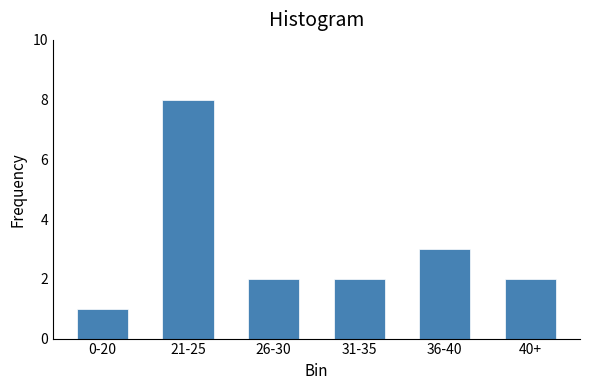

Reading left to right, transcribe all the data shown in this chart.

1	8	2	2	3	2